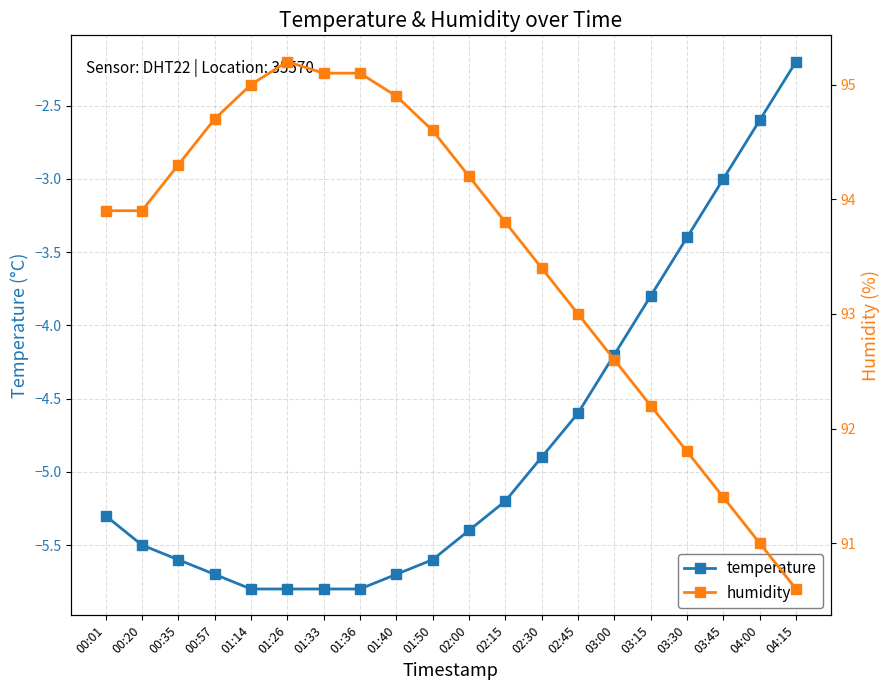

Does the chart display data point markers on the line(s)?

Yes